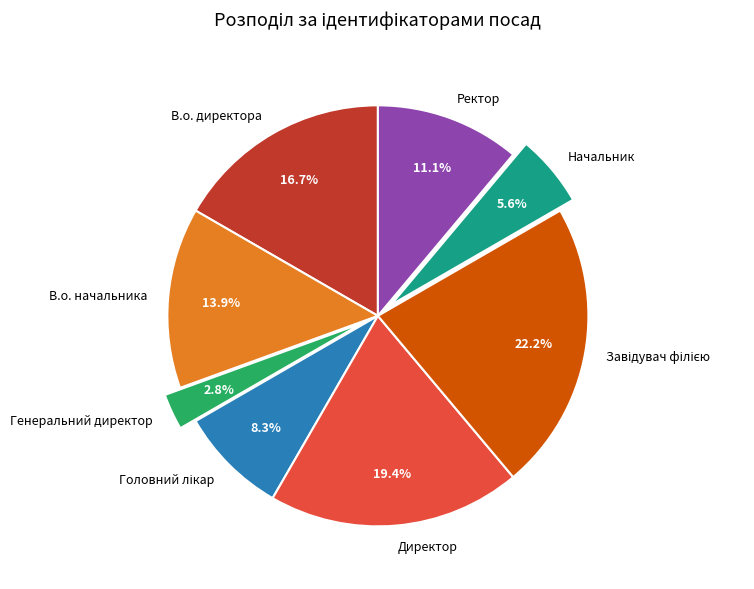

What is the total percentage of В.о. начальника and Генеральний директор?

16.7%